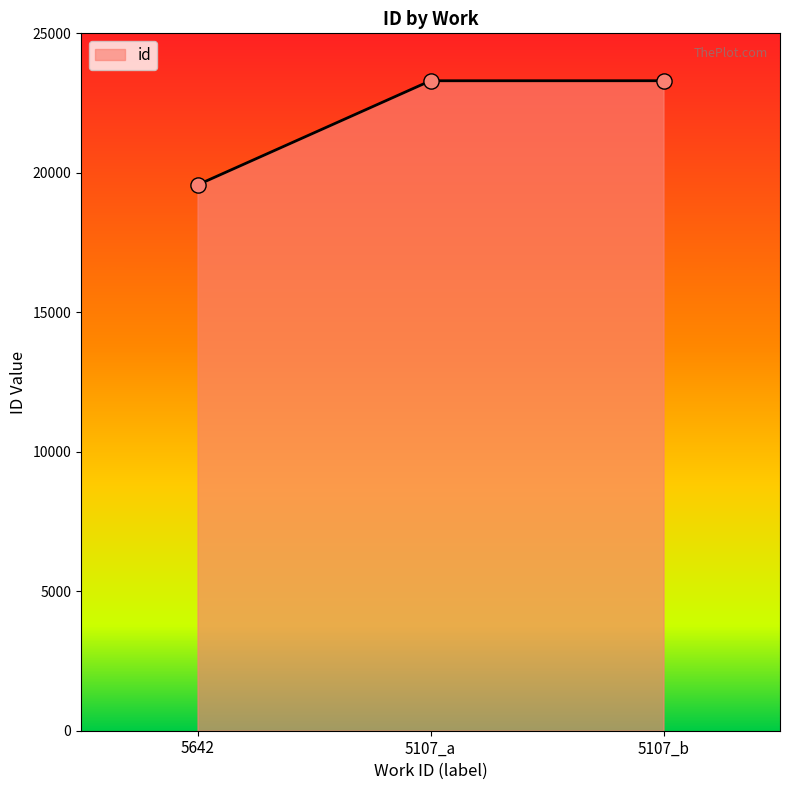

Between 5107_b and 5642, which is larger?

5107_b